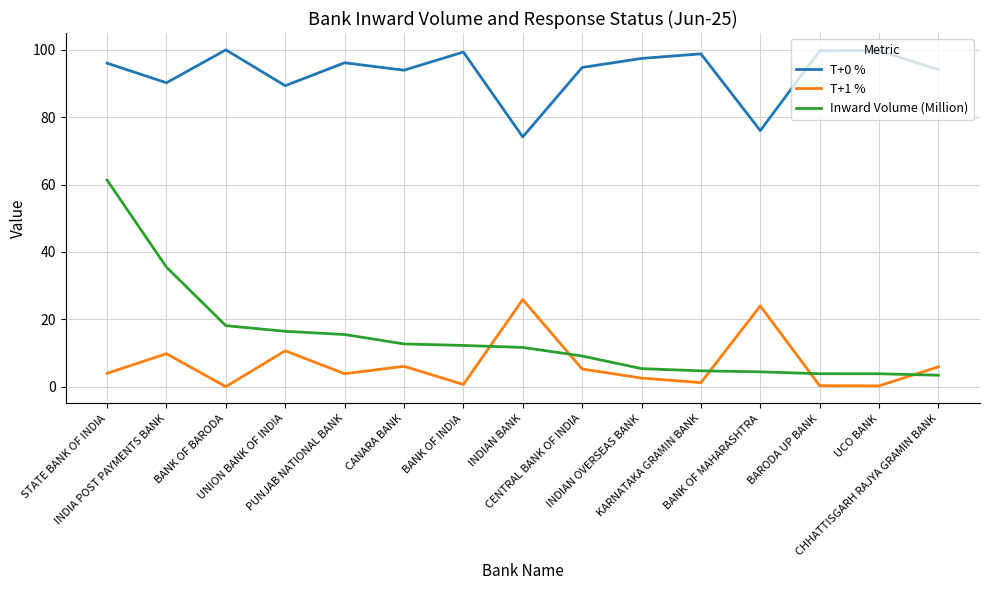

At which label does T+0 % first exceed 96?

STATE BANK OF INDIA